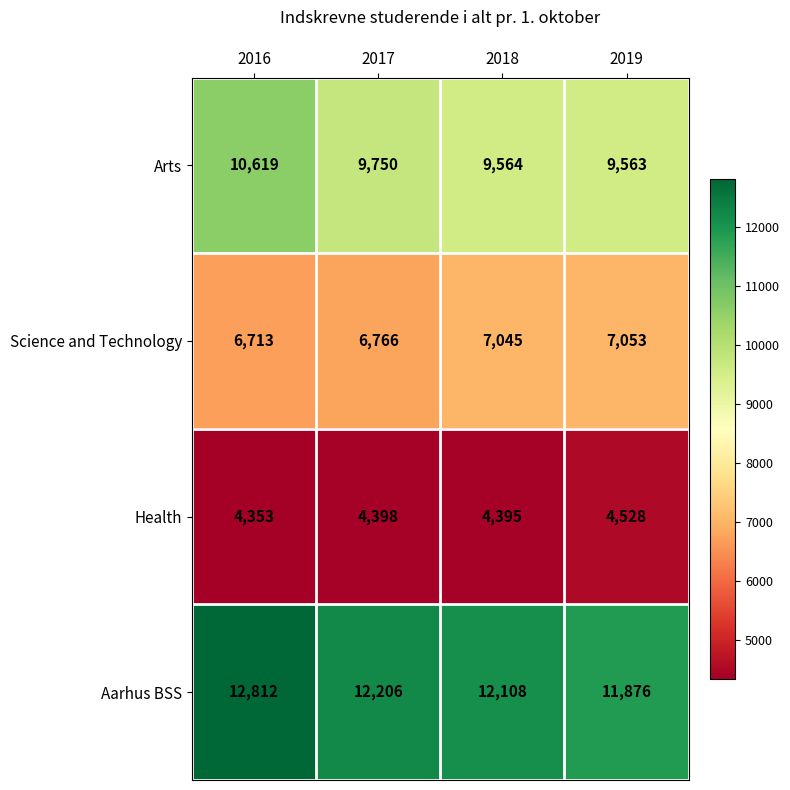

Which series has the largest range (max minus min)?

Arts